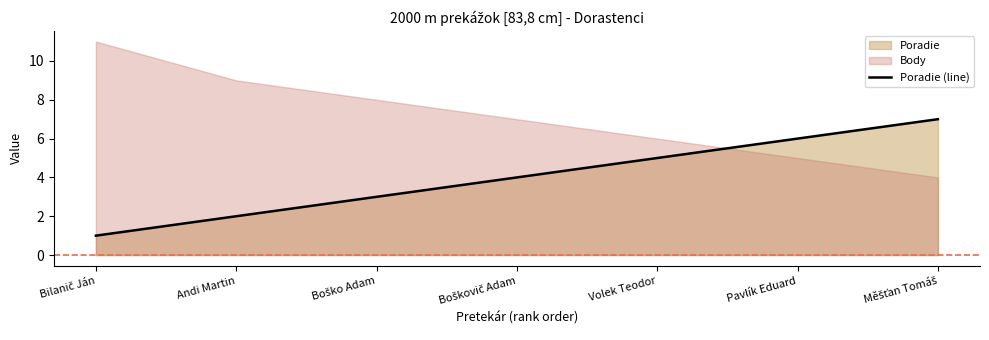

What is the difference between the second highest and second lowest values?

4